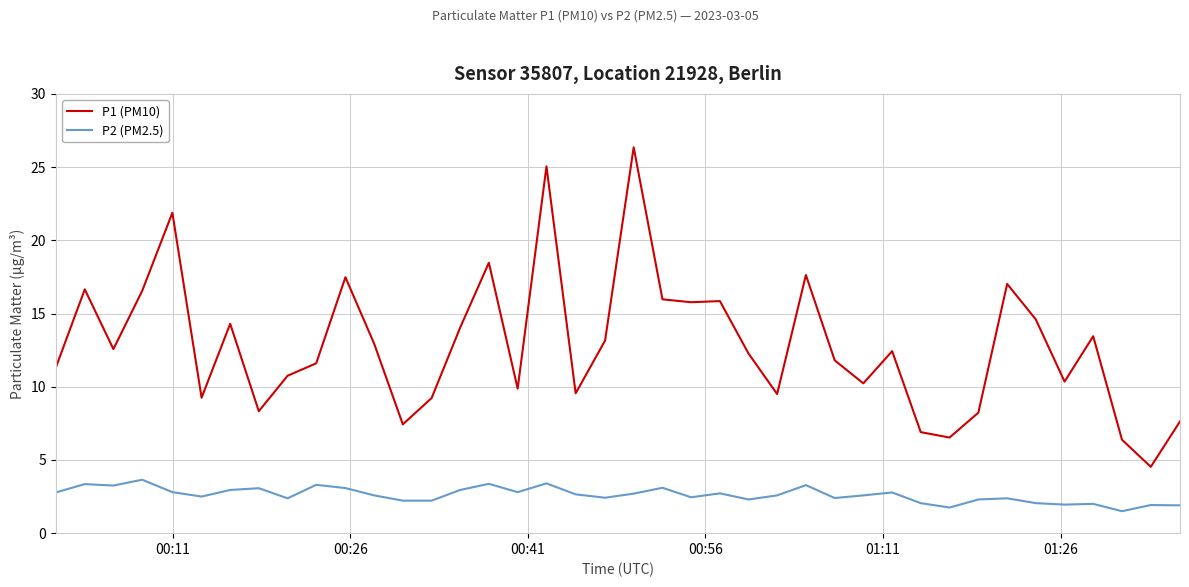

True or false: P1 (PM10) and P2 (PM2.5) intersect in this chart.

False